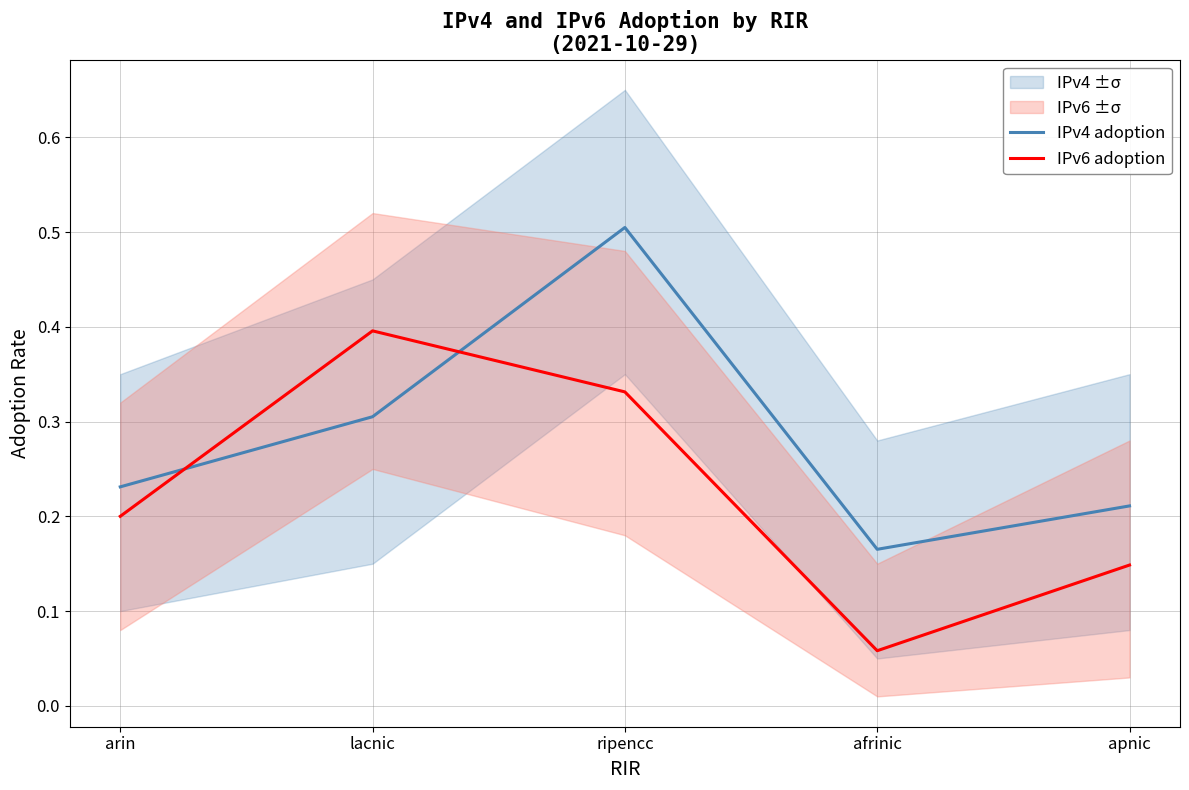

Does the chart display data point markers on the line(s)?

No